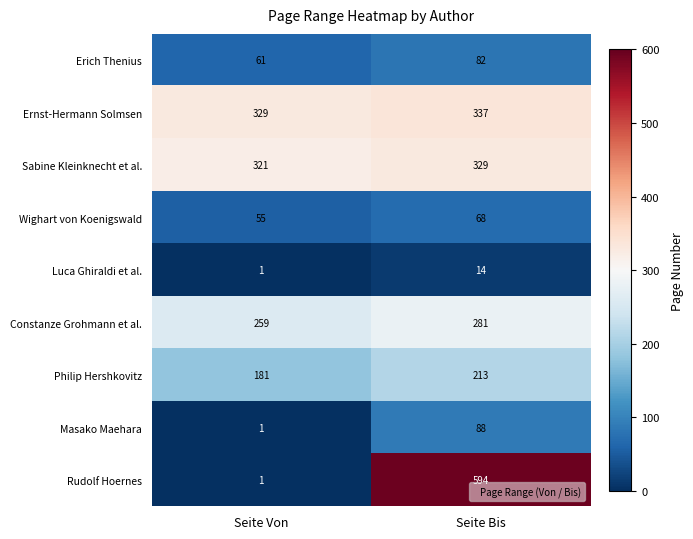

The value of Erich Thenius at Seite Bis is 53. True or false?

False